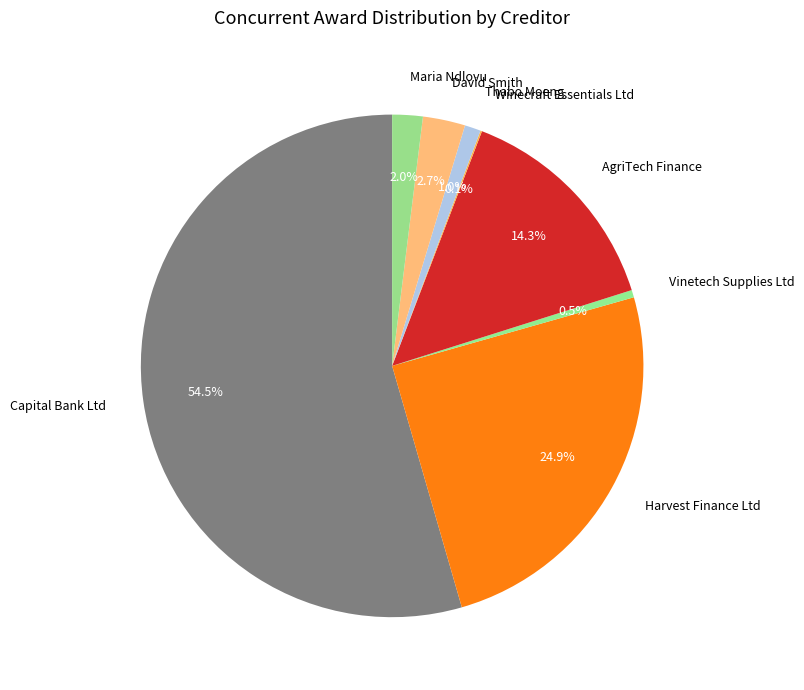

Between Maria Ndlovu and David Smith, which is larger?

David Smith